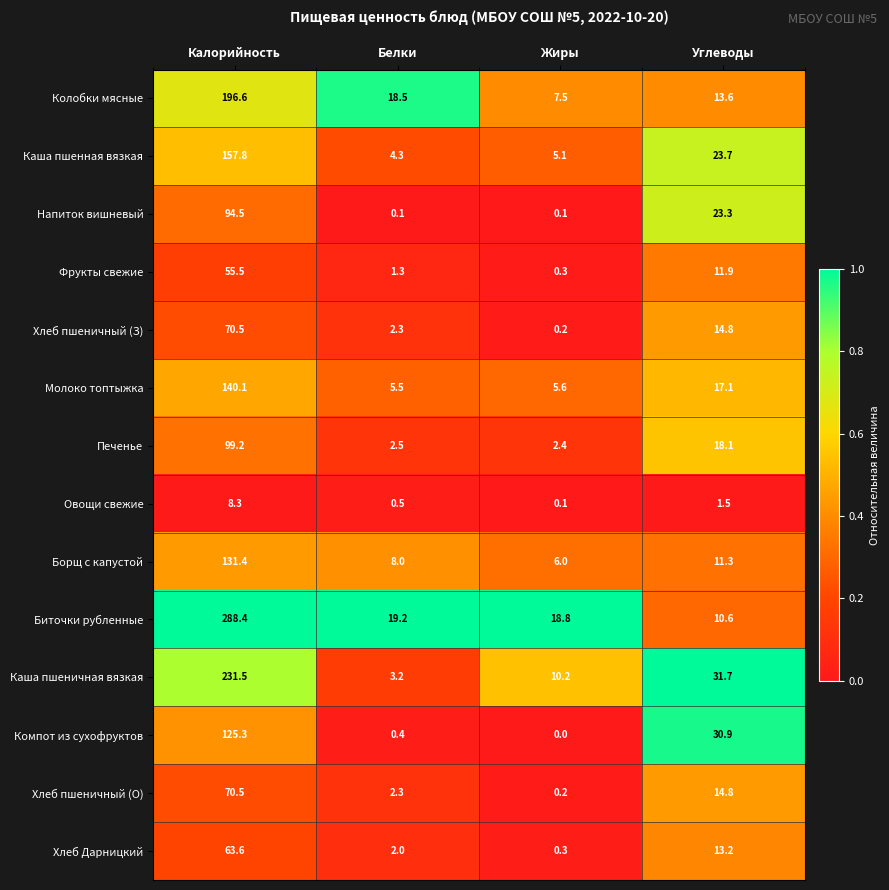

At which label is Печенье closest to 50?

Углеводы